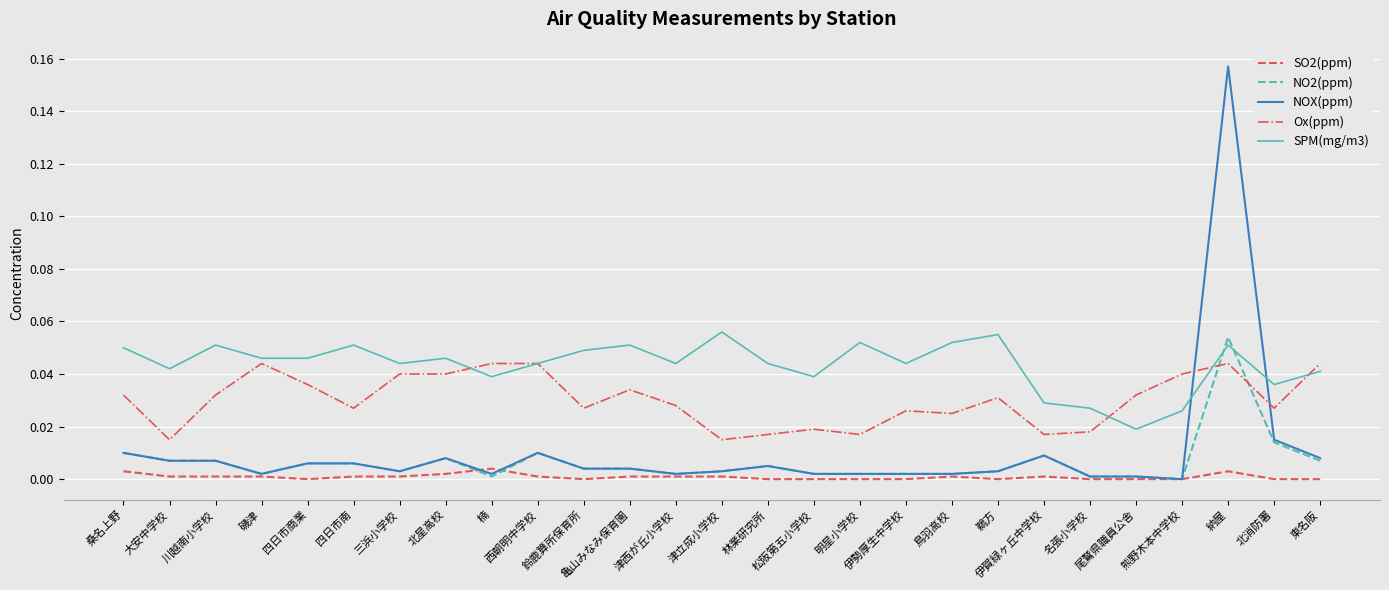

True or false: NO2(ppm) and Ox(ppm) cross at least once.

True